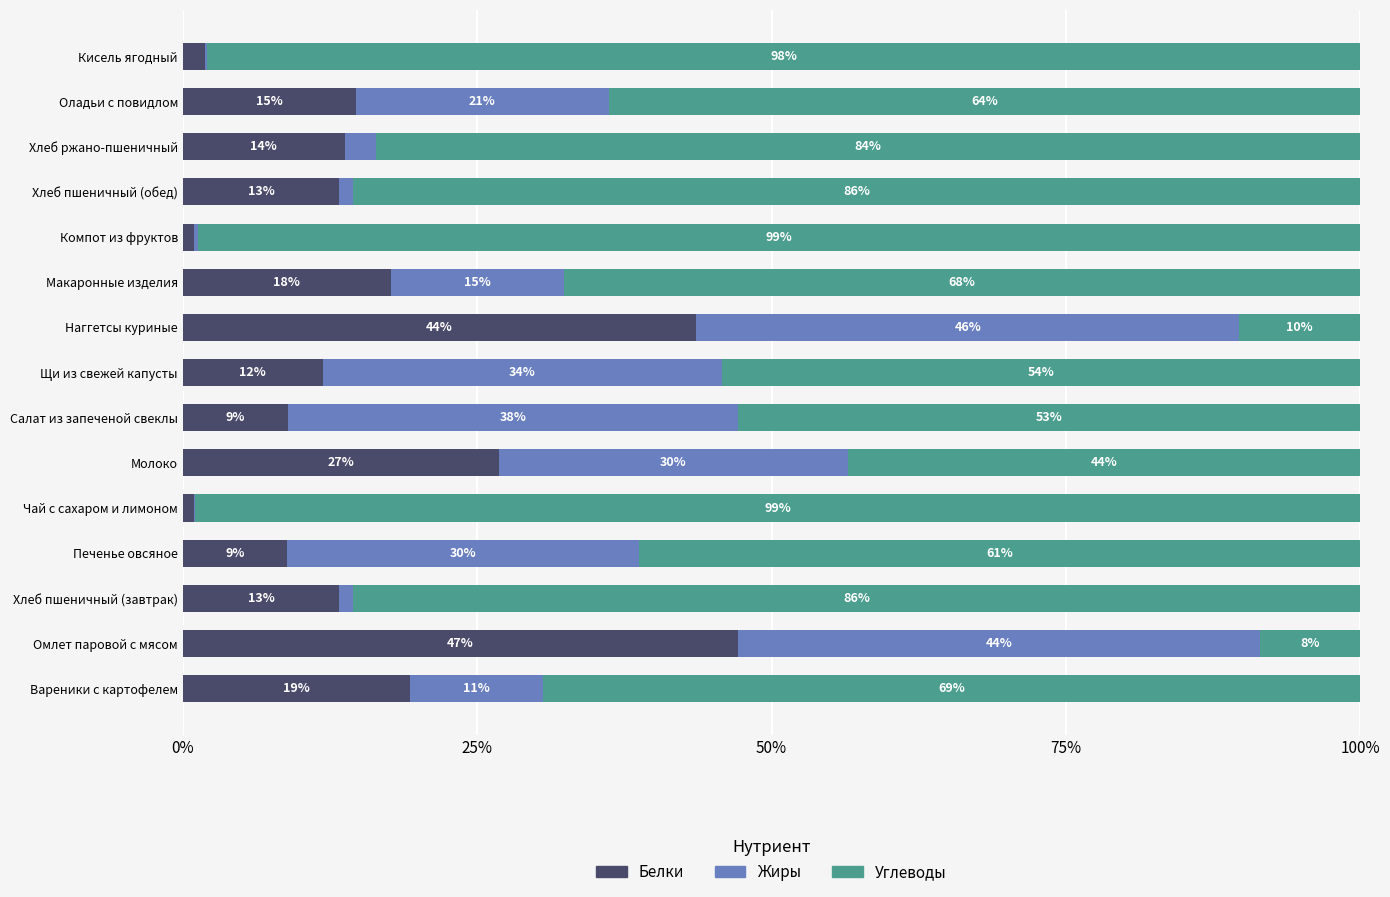

What are all the series names shown in the legend?

Белки, Жиры, Углеводы